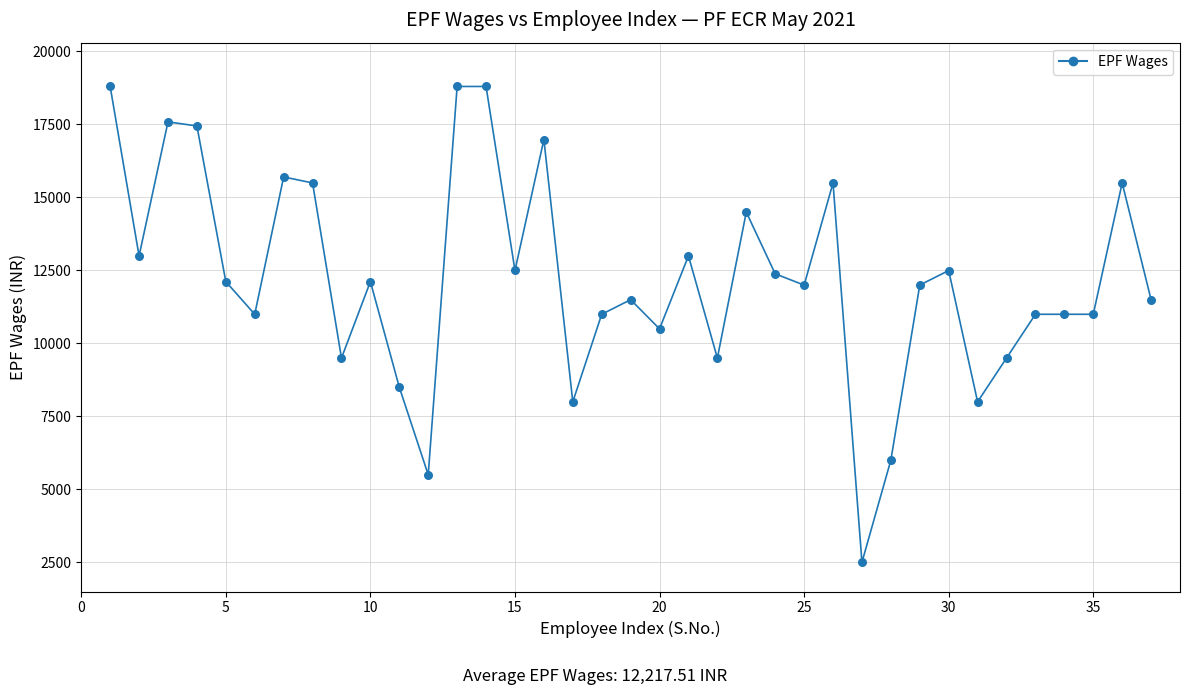

What is the maximum value shown in the chart?

18797